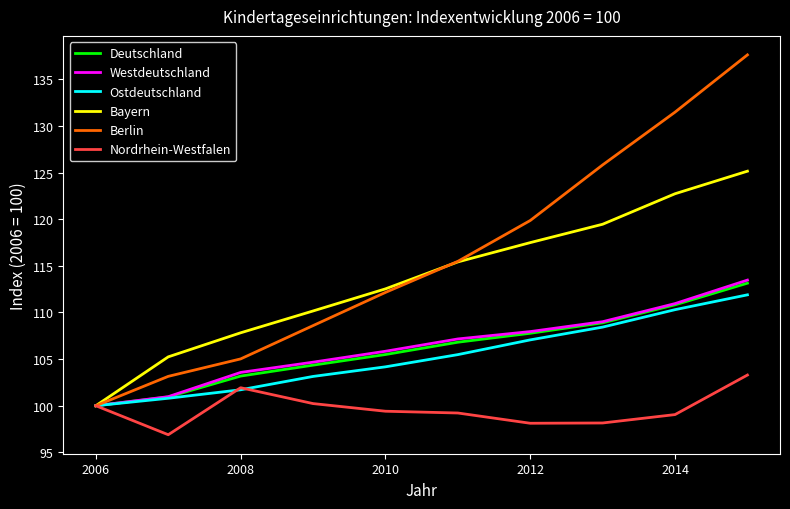

What is the lowest value of the Nordrhein-Westfalen series?

96.9